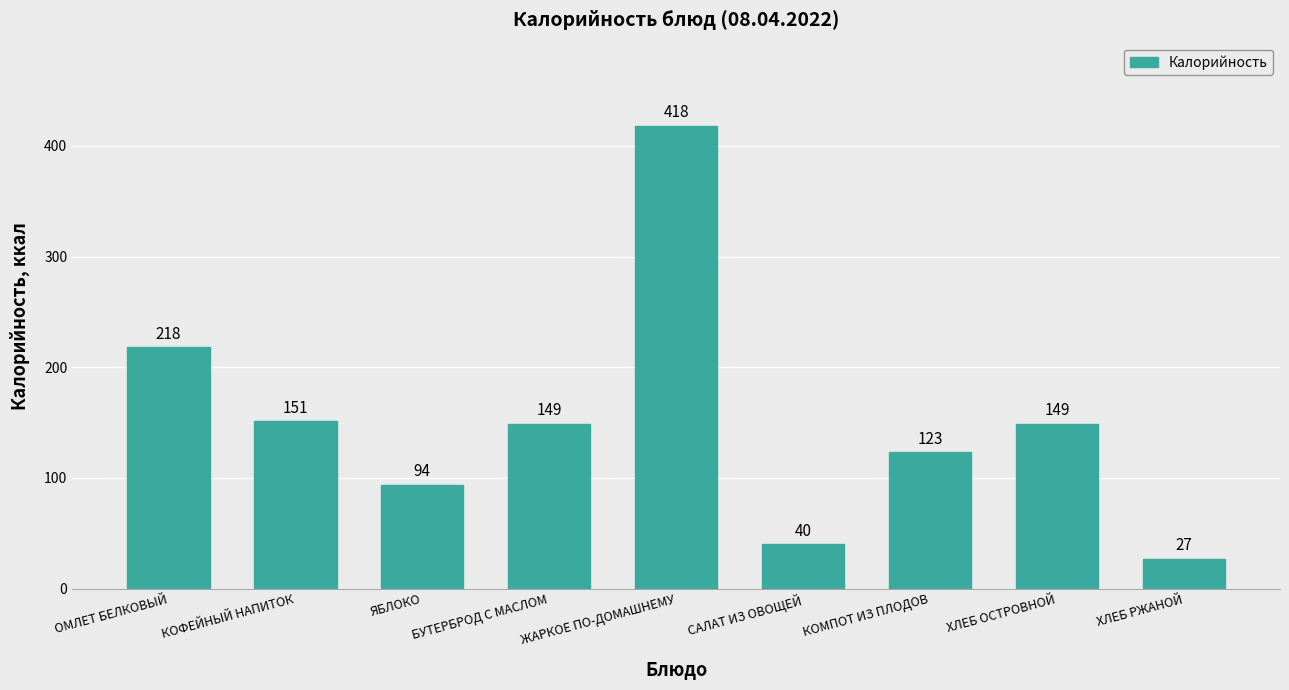

Approximately how many times larger is the value at КОФЕЙНЫЙ НАПИТОК compared to ЖАРКОЕ ПО-ДОМАШНЕМУ?

0.4